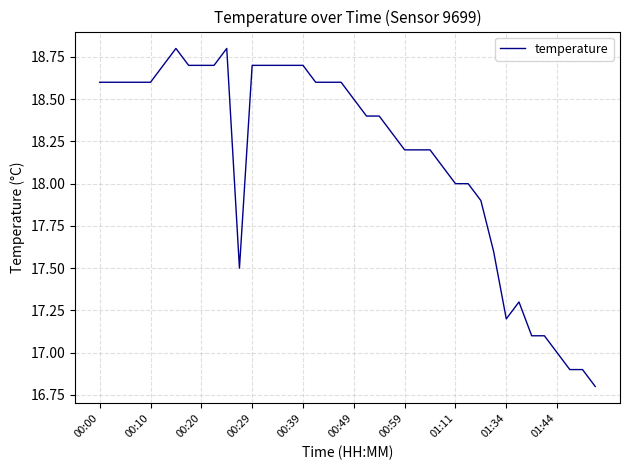

What is the smallest value displayed?

16.8